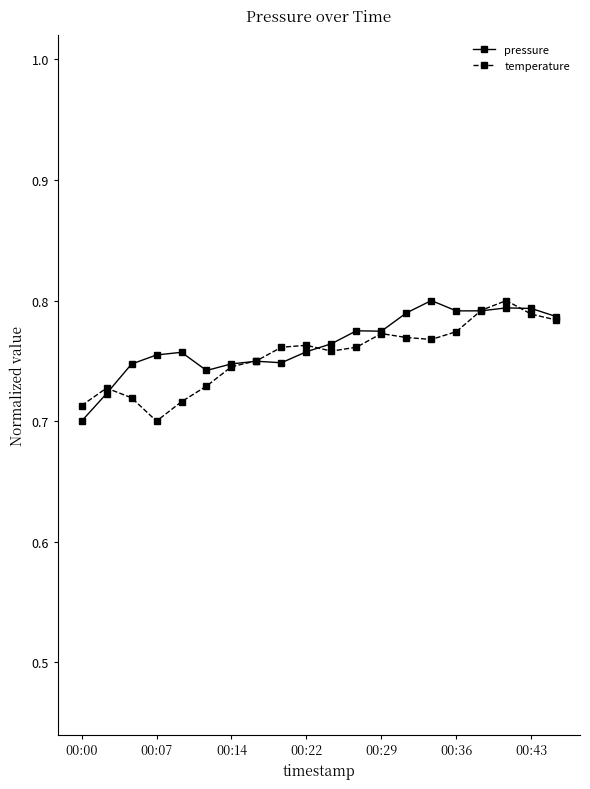

At how many categories does at least one series exceed 0?

20